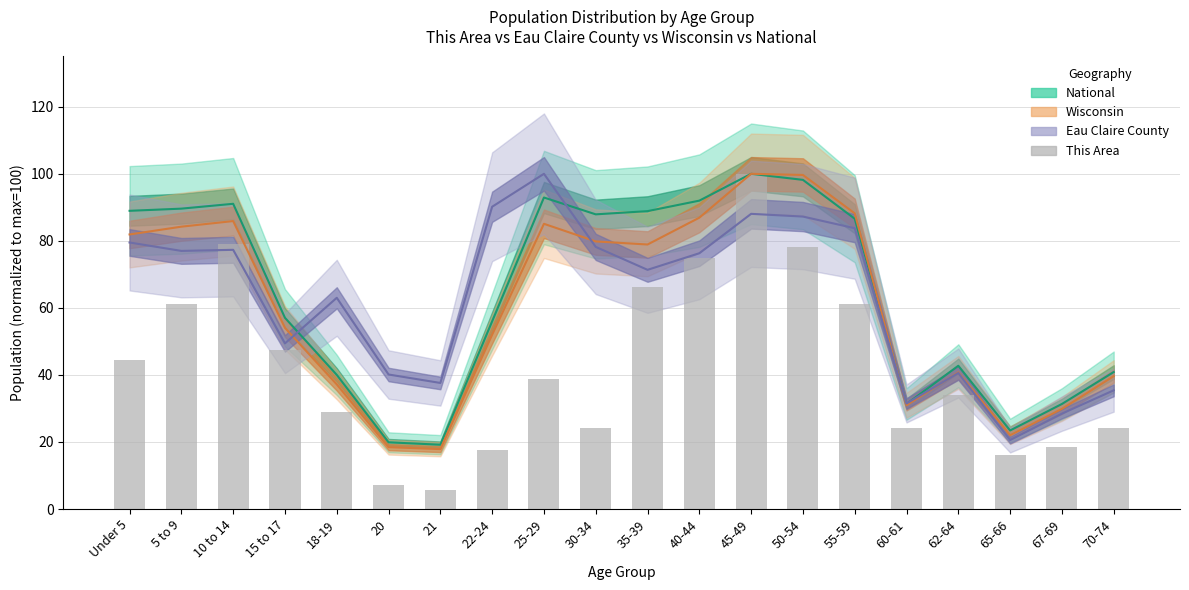

How many data points in Eau Claire County are above 76?

10